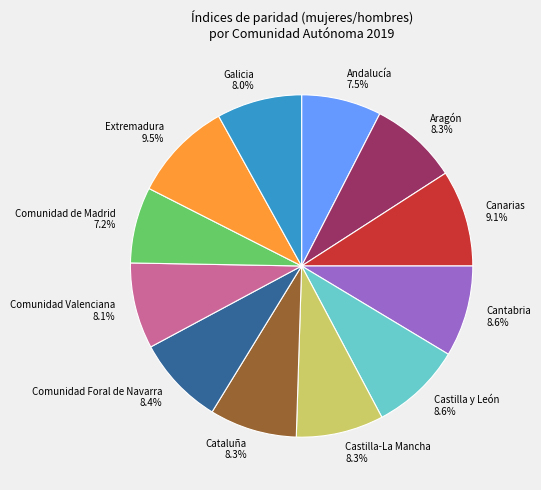

Does any single category account for the majority?

No